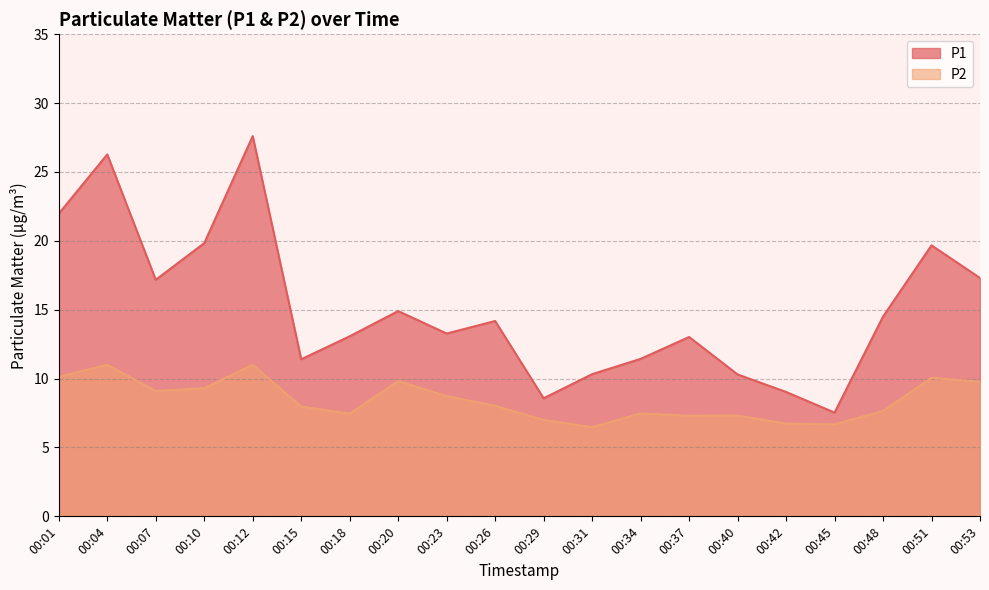

At how many categories does at least one series exceed 19?

5